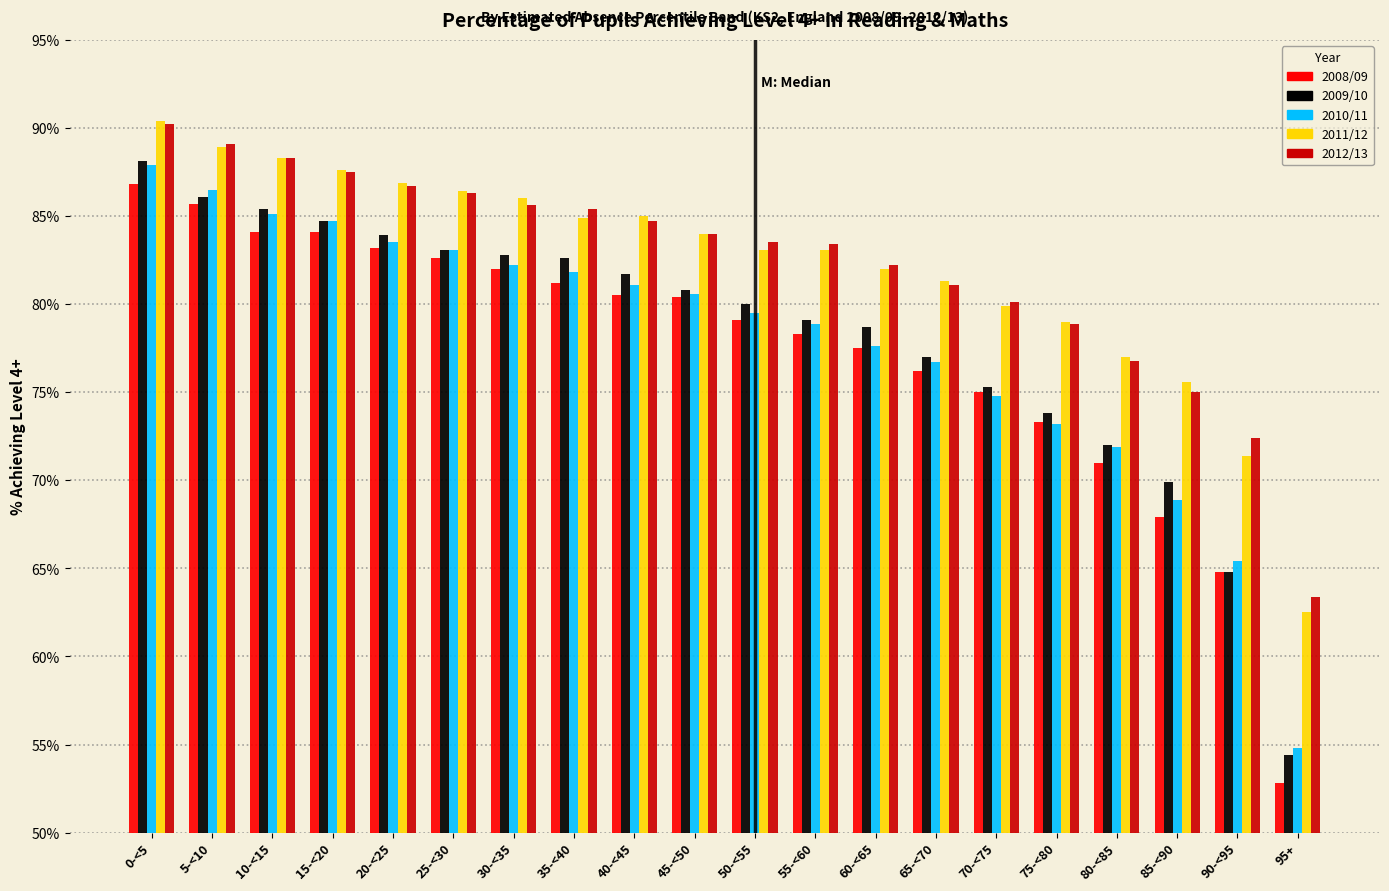

What is the sum of all 2008/09 values?

1546.5